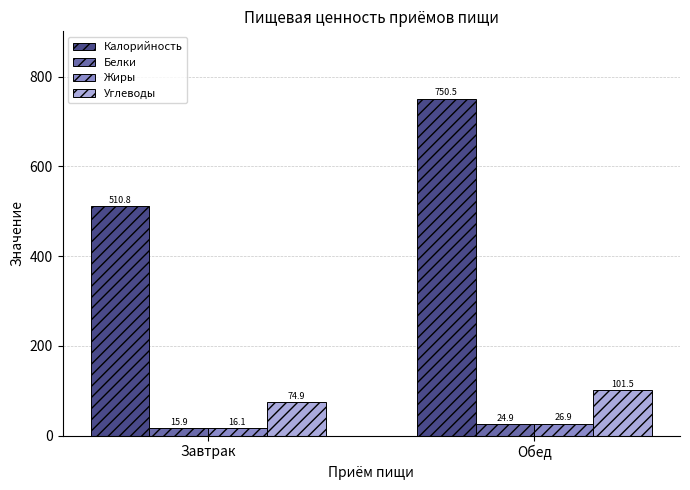

Are the bars horizontal?

No